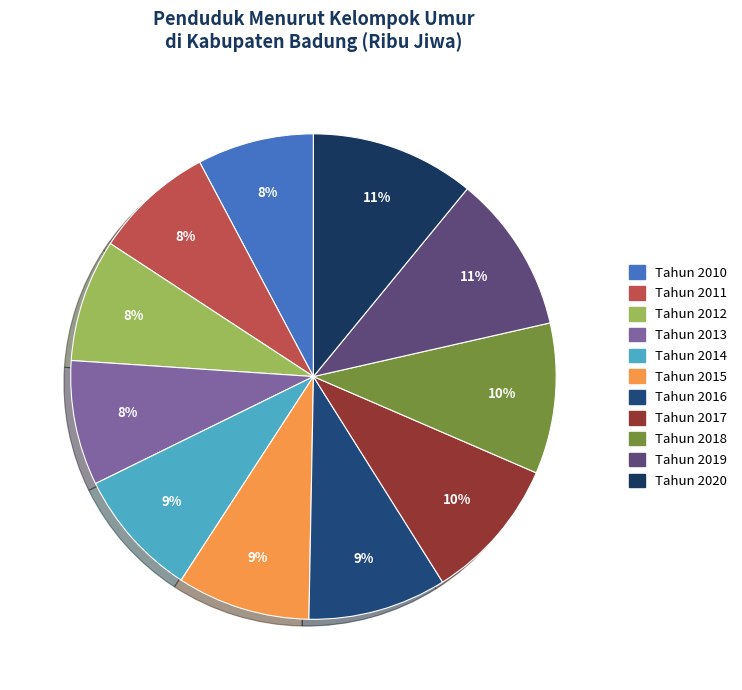

Which slice is the smallest?

Tahun 2010